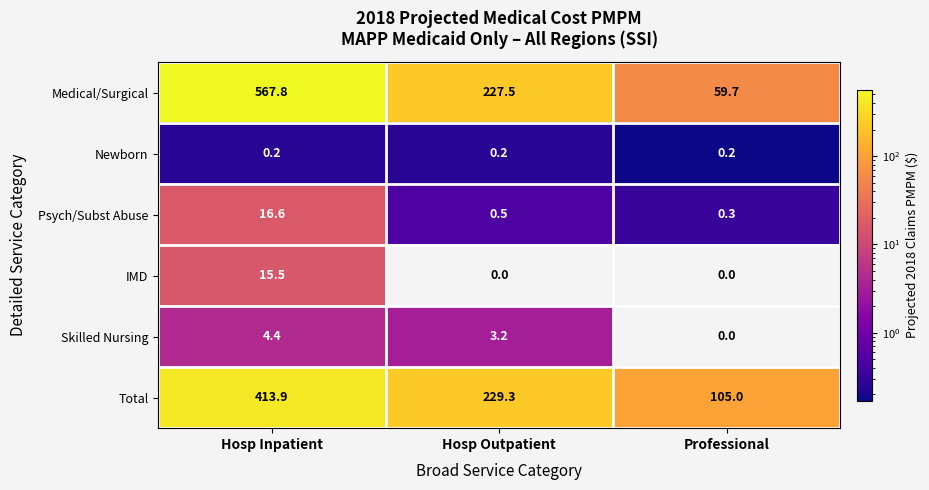

Rank the series by their maximum value, from highest to lowest.

Medical/Surgical, Total, Psych/Subst Abuse, IMD, Skilled Nursing, Newborn